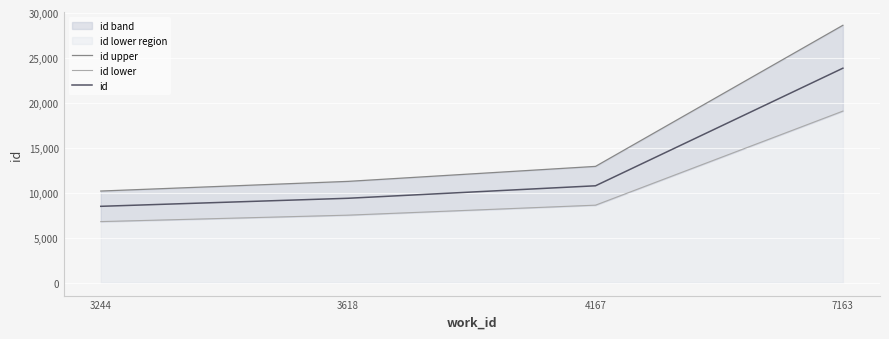

List the series in order of their overall mean, lowest first.

id lower, id, id upper